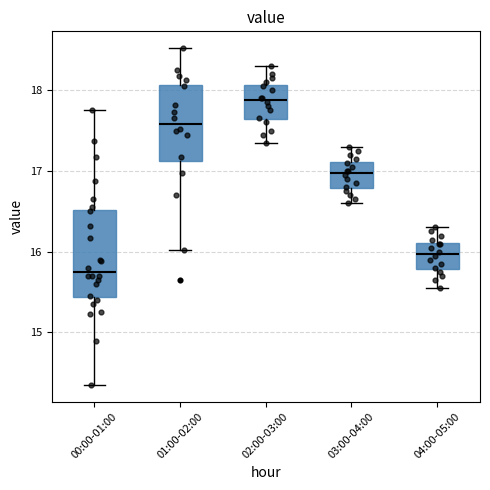

Reading left to right, read every box against the y-axis: the position of its median line, the range the box covers, and the ends of its whiskers. The values are not printed on the chart, so give them approximately, as read against the axis.

00:00-01:00: median 15.8, box 15.4 to 16.5, whiskers 14.4 to 17.8
01:00-02:00: median 17.6, box 17.1 to 18.1, whiskers 16.0 to 18.5
02:00-03:00: median 17.9, box 17.6 to 18.1, whiskers 17.4 to 18.3
03:00-04:00: median 17.0, box 16.8 to 17.1, whiskers 16.6 to 17.3
04:00-05:00: median 16.0, box 15.8 to 16.1, whiskers 15.6 to 16.3